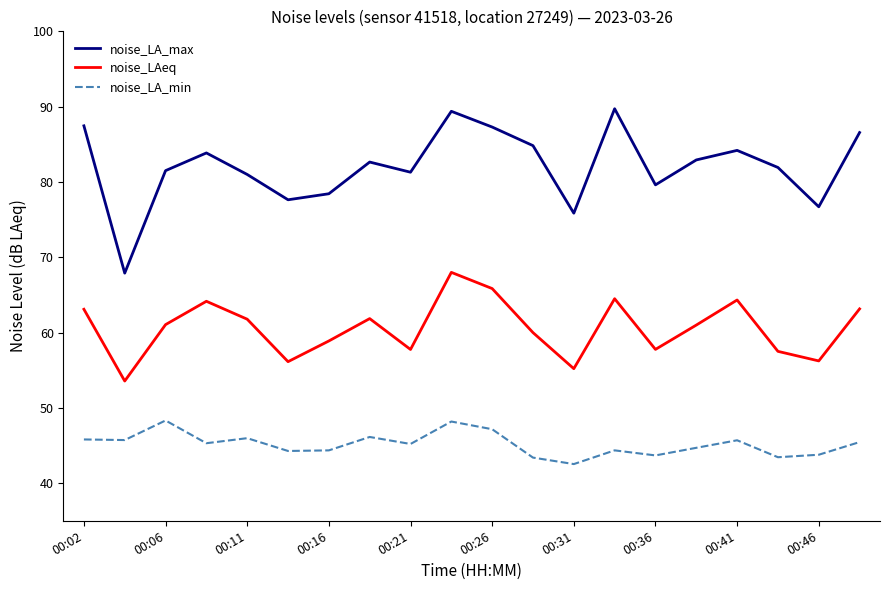

What is the average value of the noise_LA_max series?

82.0